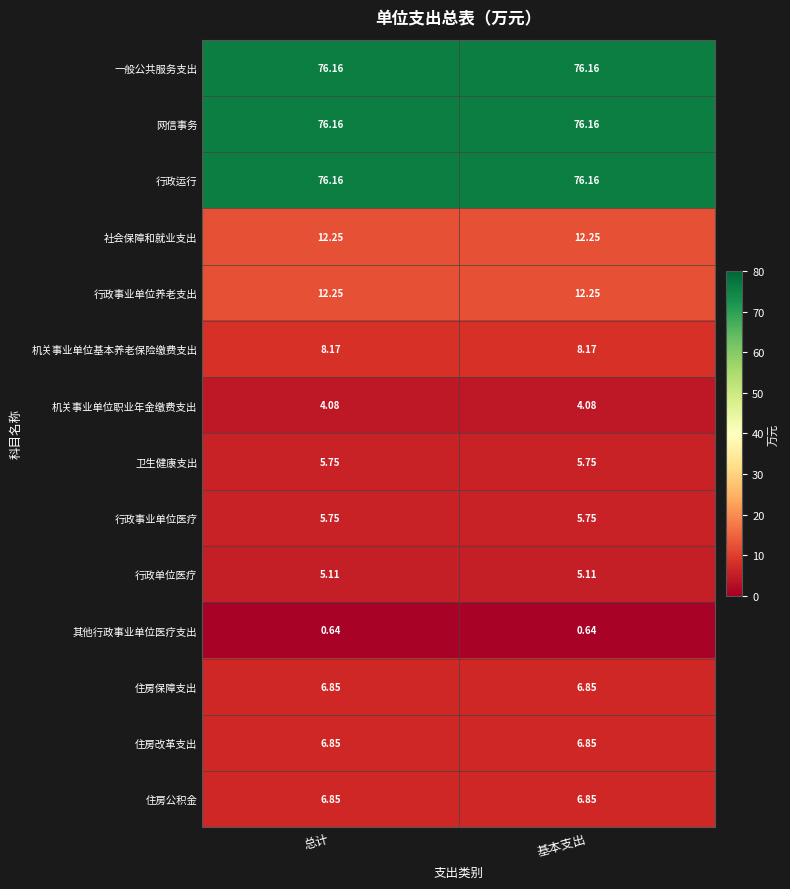

Is the value of 行政事业单位医疗 at 总计 greater than the value of 其他行政事业单位医疗支出 at 总计?

Yes